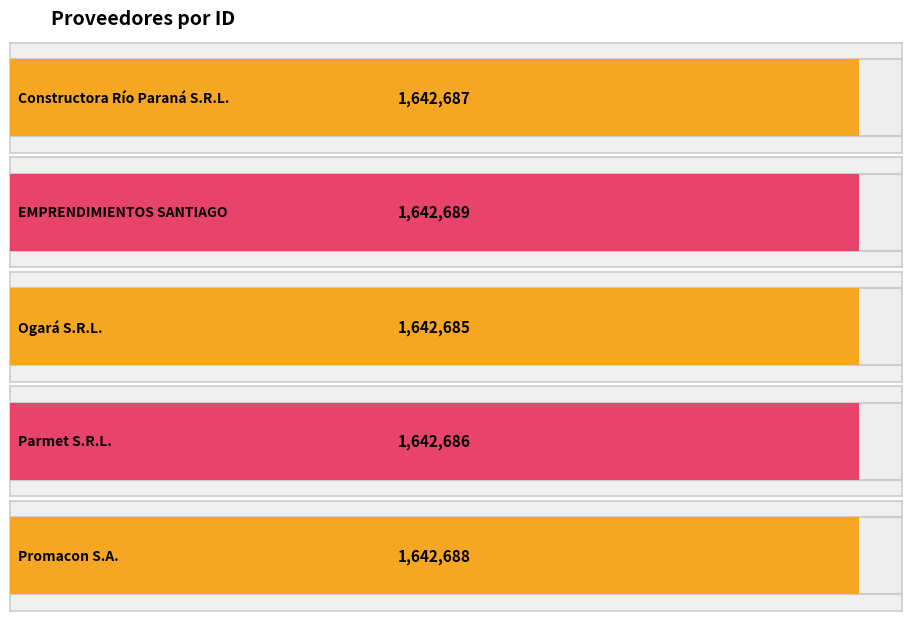

How many values are below 1642687?

2